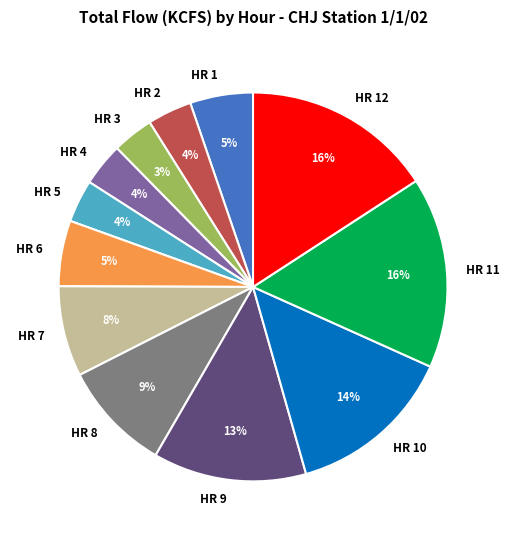

To the nearest percent, what is the average slice percentage?

8%